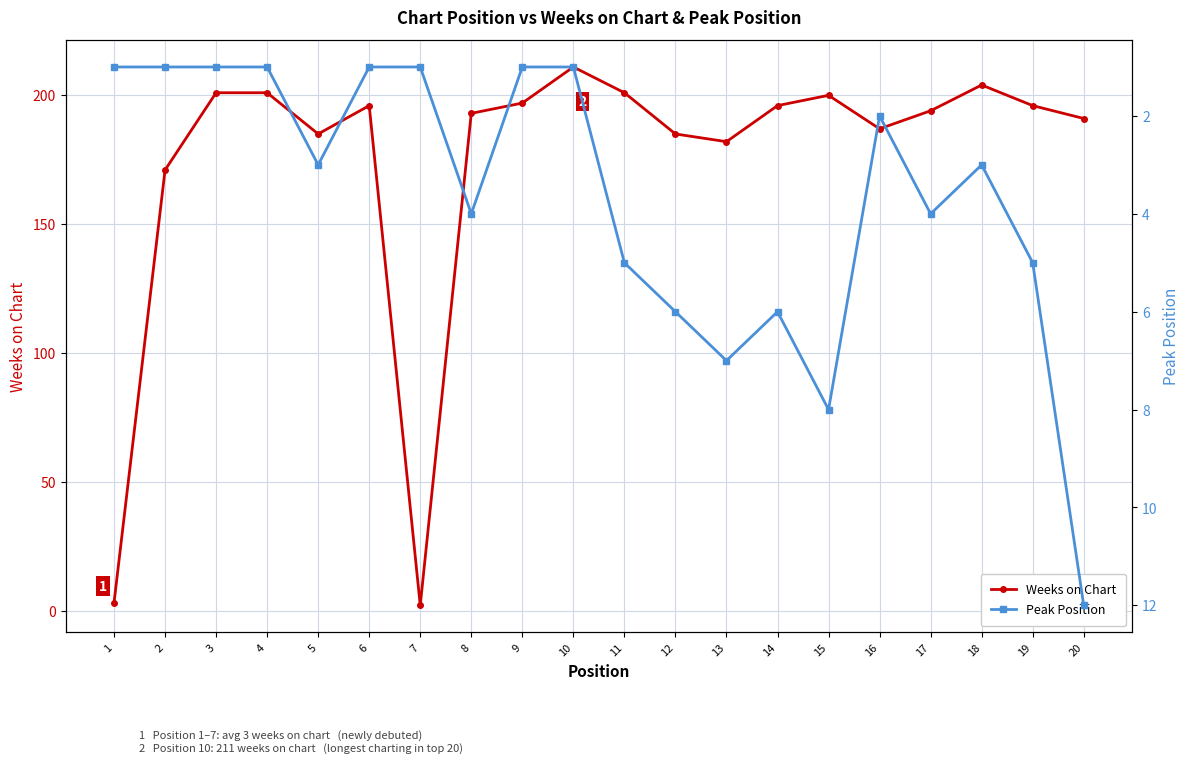

Between 13 and 17, which series saw the biggest shift?

Weeks on Chart